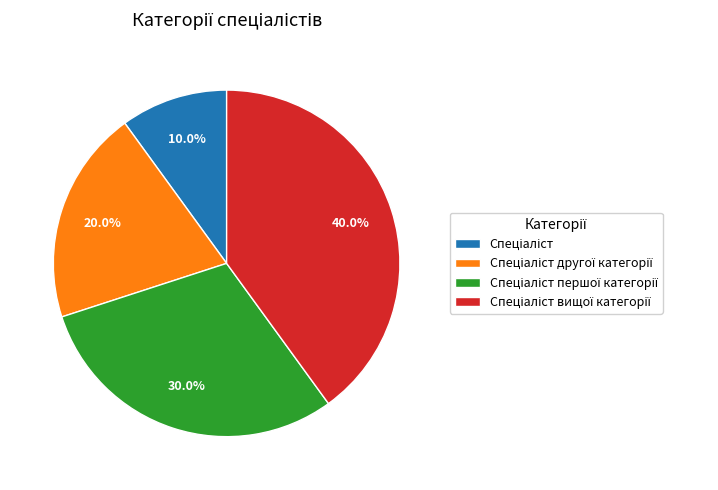

Does any single category account for the majority?

No